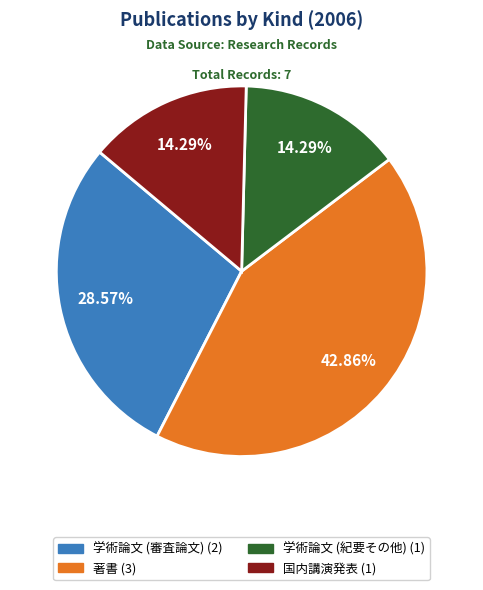

How many slices are in this pie chart?

4